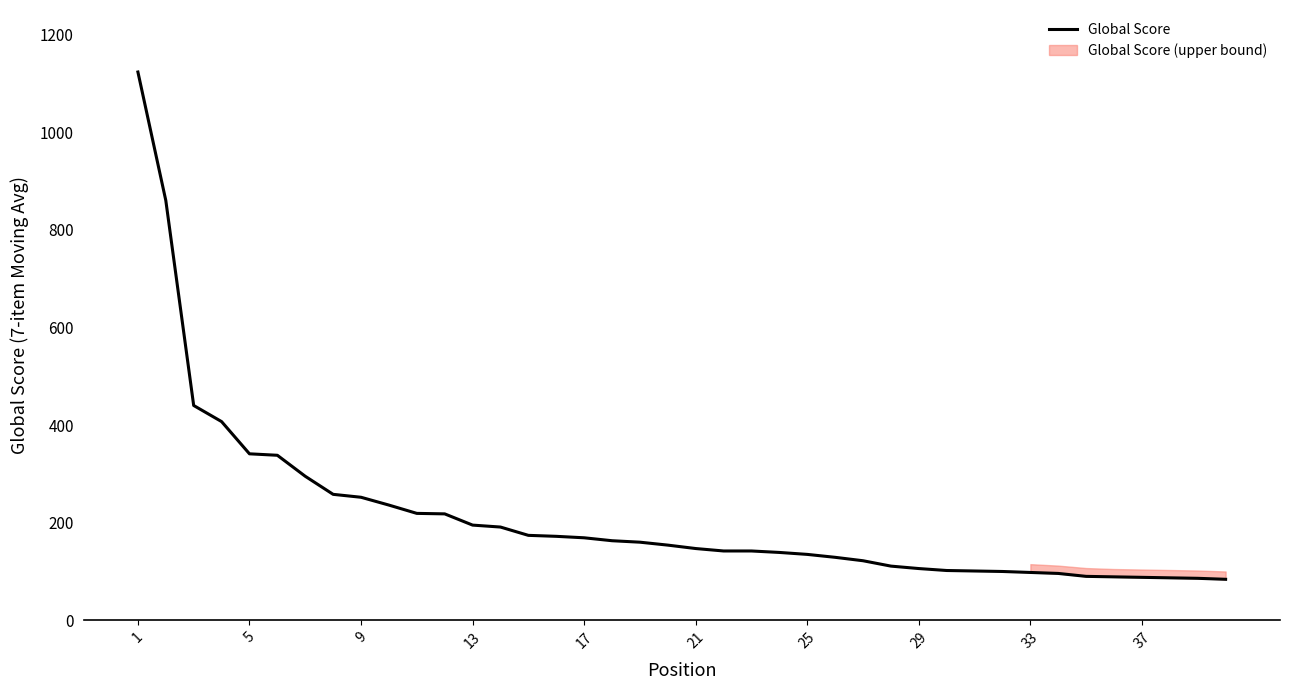

What is the maximum value for Global Score?

1123